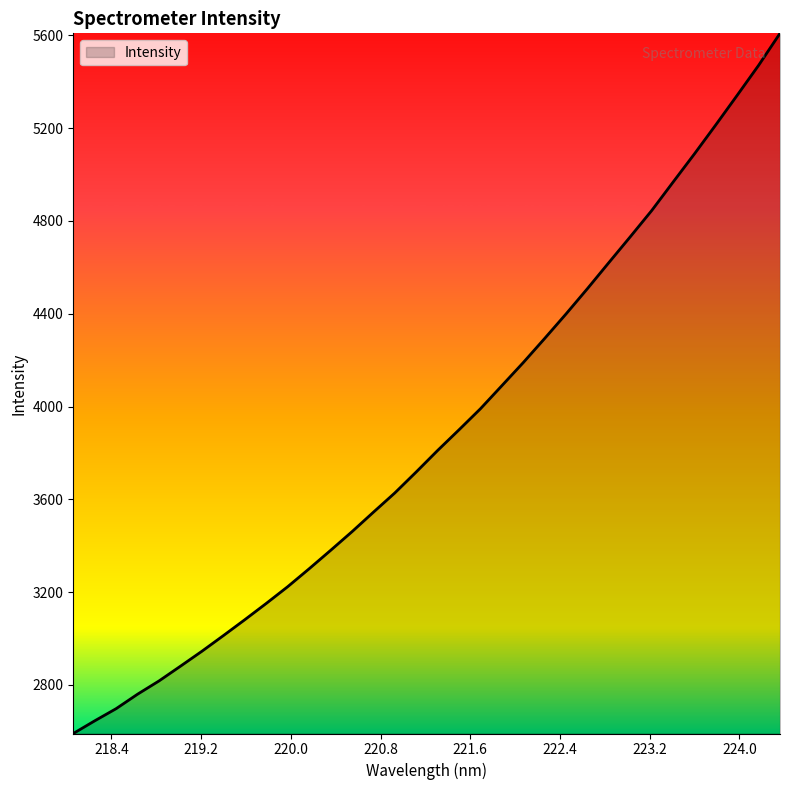

What is the average value?

3879.7